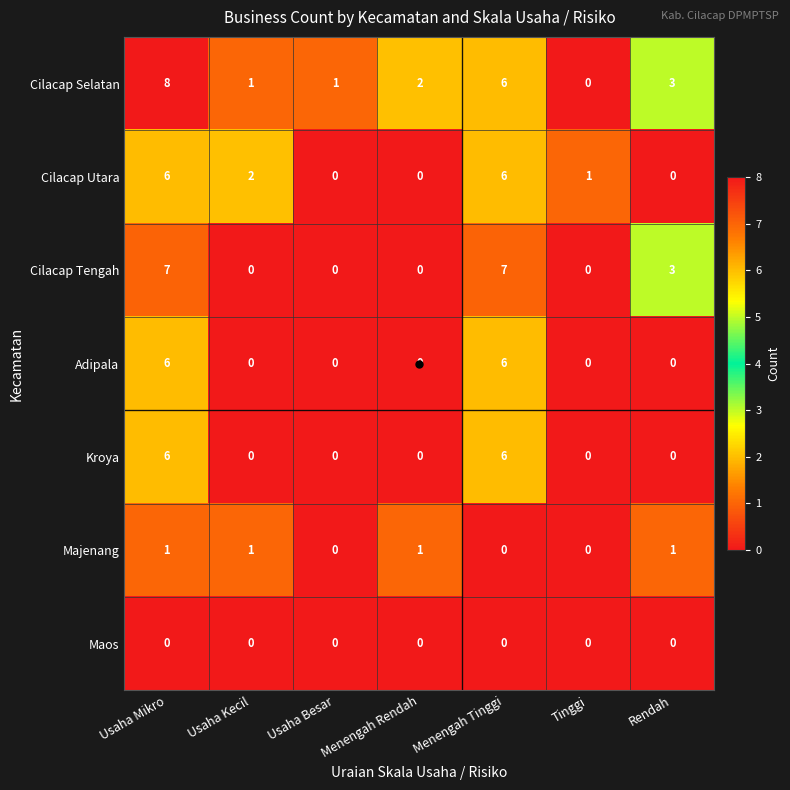

What is the total value across all series at Usaha Besar?

1